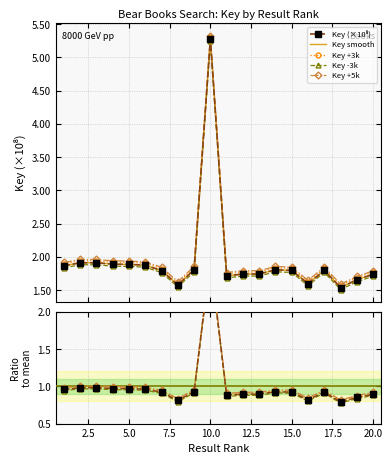

What is the change in value from 14 to 16?

-0.2